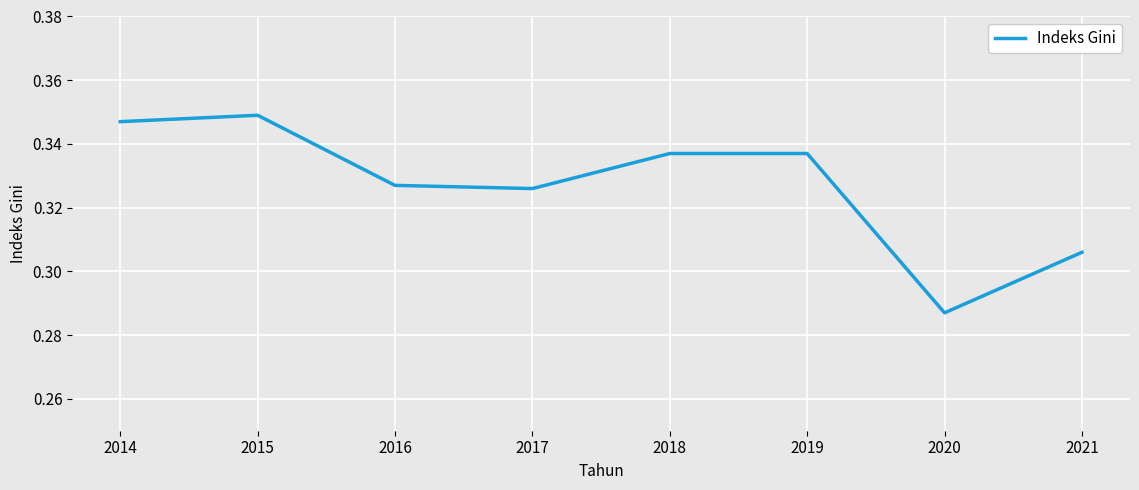

Where is the data nearest to the value 0?

2020